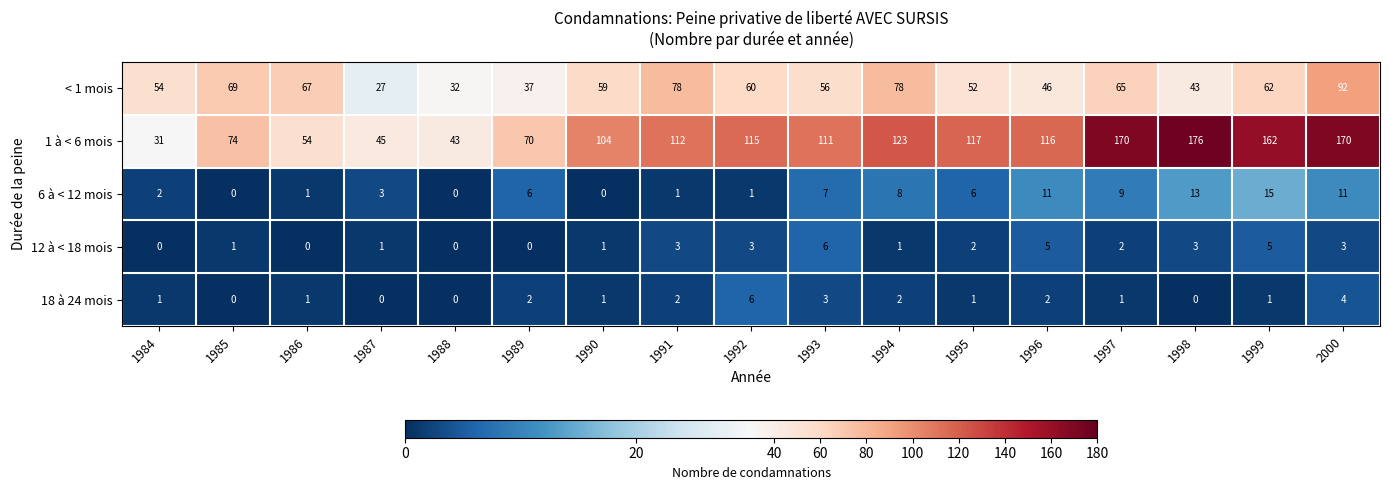

Which label corresponds to the largest value in the chart?

1998